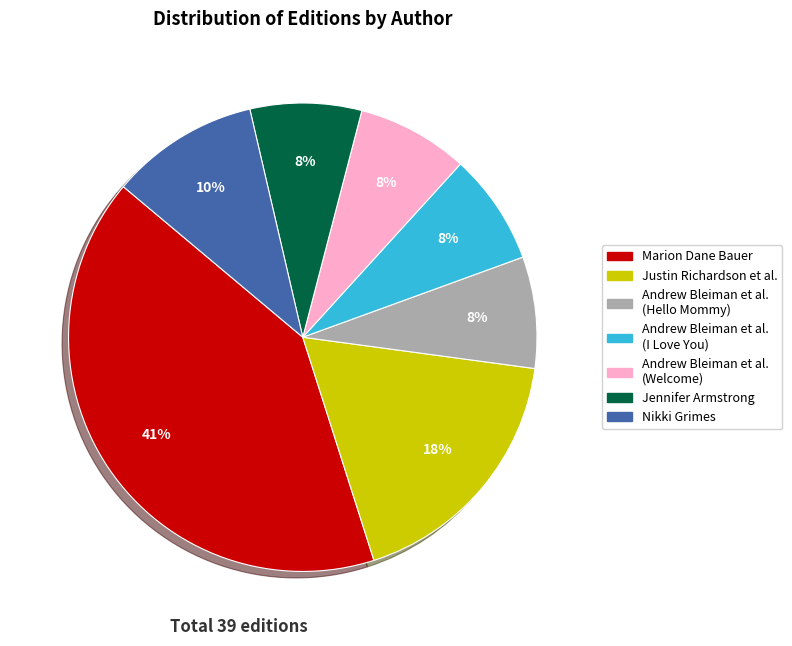

To the nearest percent, what is the difference between the largest and smallest slice percentages?

33%